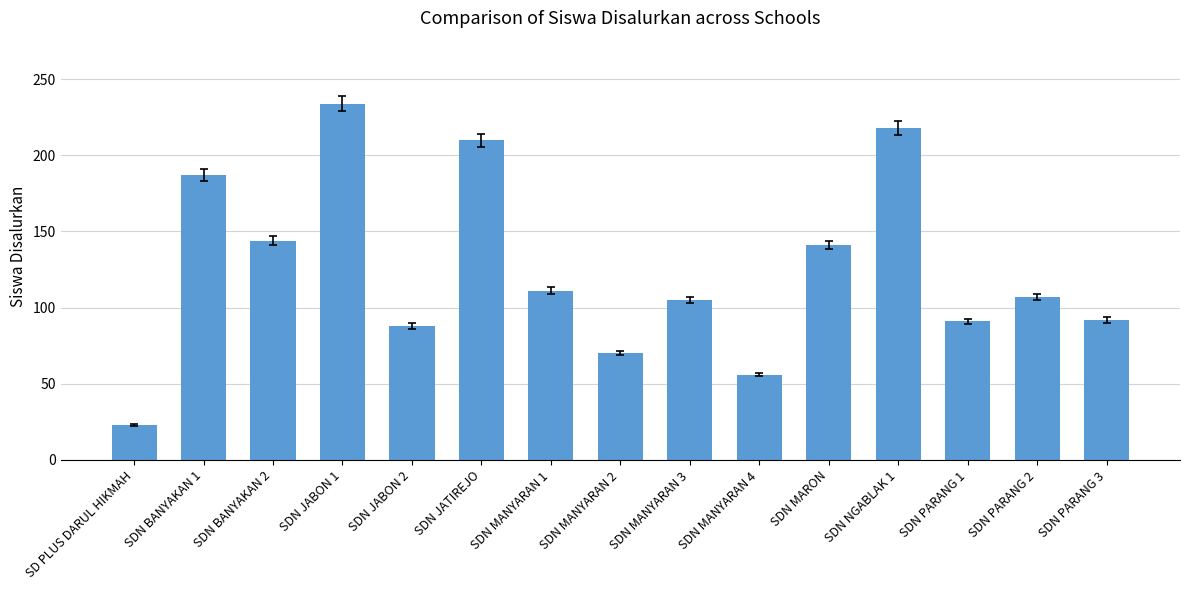

Which label corresponds to the largest value in the chart?

SDN JABON 1